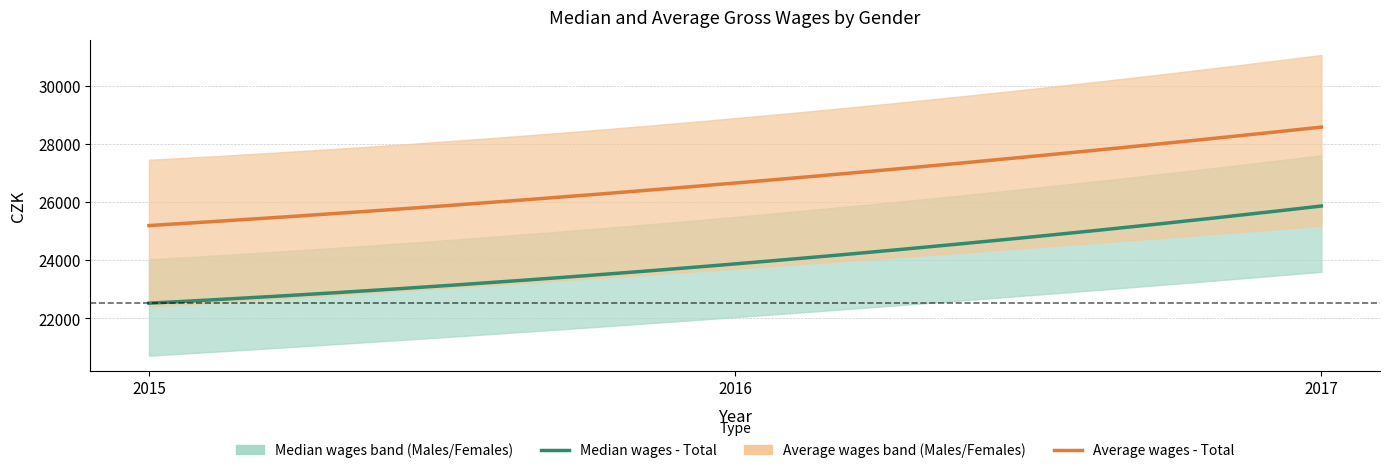

Count the Average wages - Males values in the range 27457 to 31063.

3